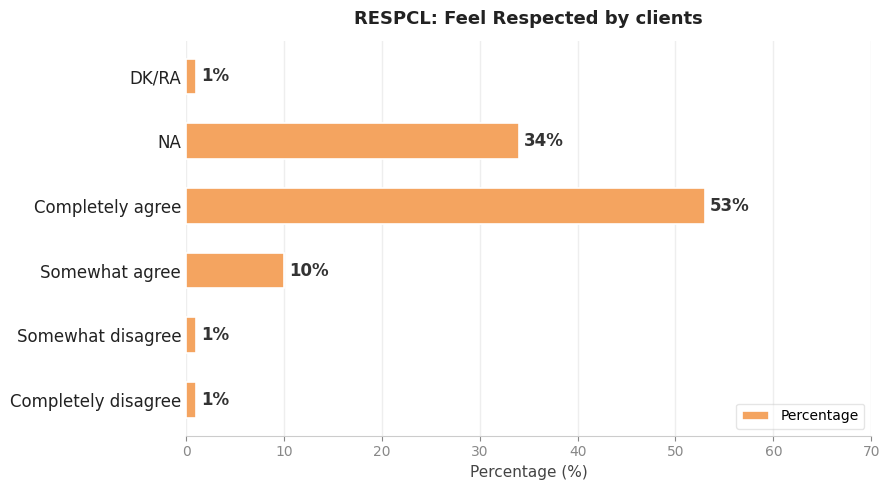

What is the minimum value shown in the chart?

1